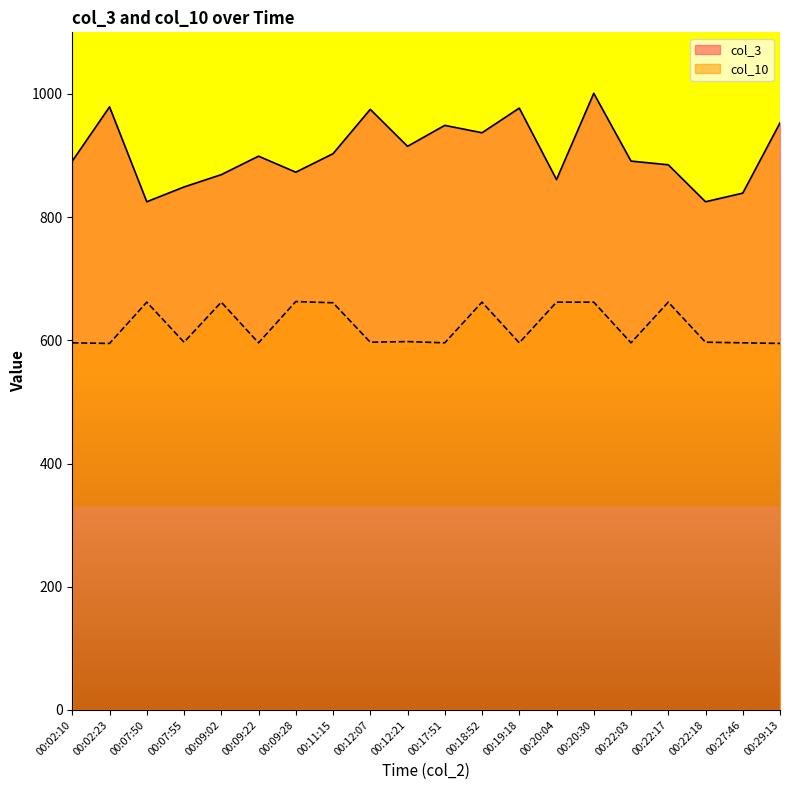

At which category is the sum across all series the highest?

00:20:30